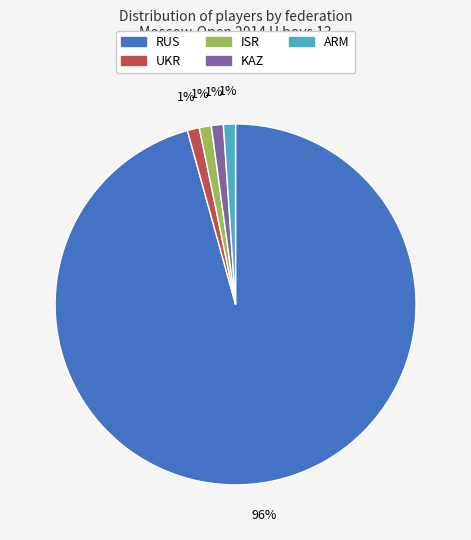

Between RUS and UKR, which is larger?

RUS